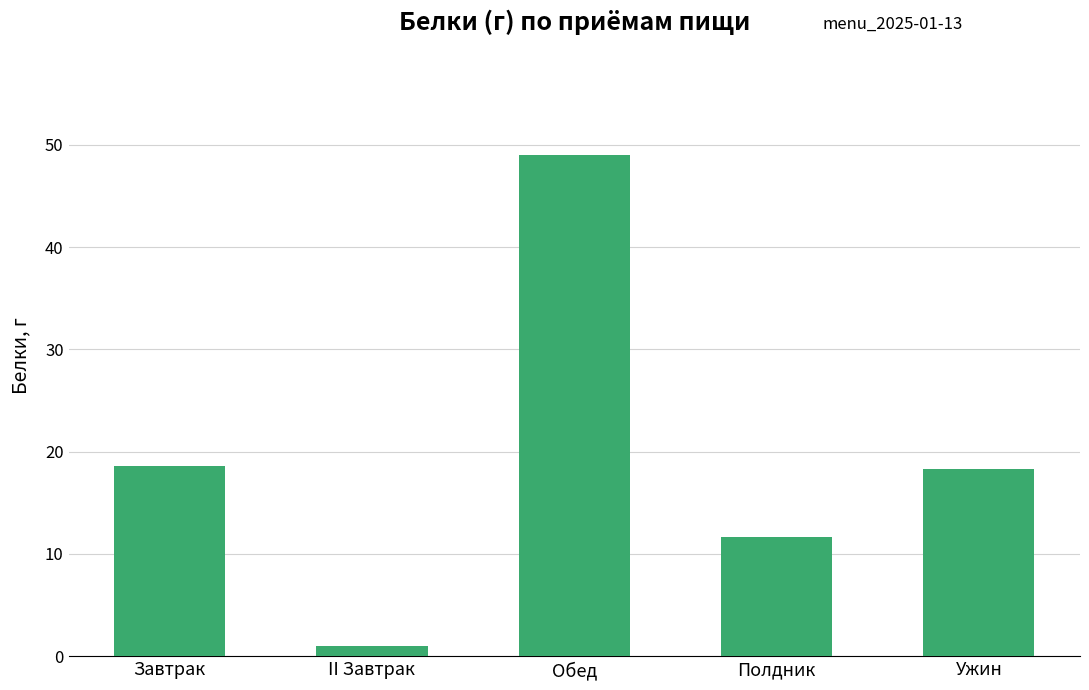

How many distinct data groups are displayed?

1